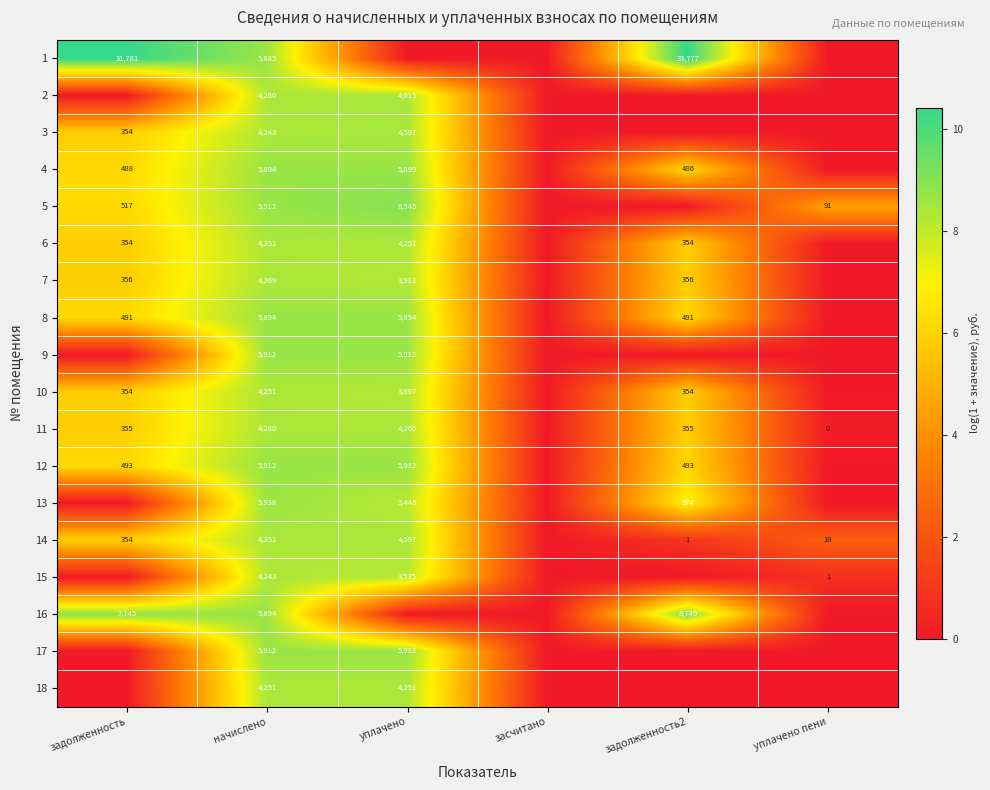

Count the number of data series in this chart.

18